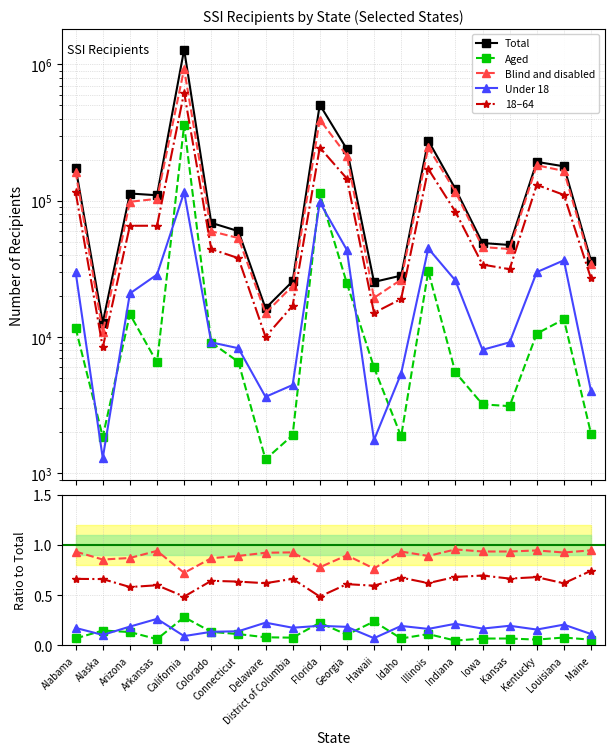

What are all the series names shown in the legend?

Total, Aged, Blind and disabled, Under 18, 18–64